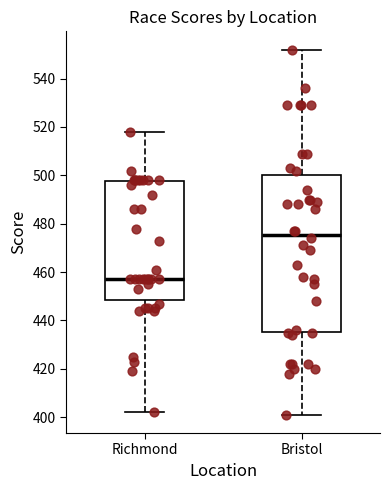

Reading left to right, transcribe this box plot: for each box, give where its median line is, the range the box spans, and where its two whiskers end, as read against the y-axis. The values are not printed on the chart, so give them approximately, as read against the axis.

Richmond: median 458, box 448 to 498, whiskers 402 to 518
Bristol: median 476, box 436 to 500, whiskers 402 to 552